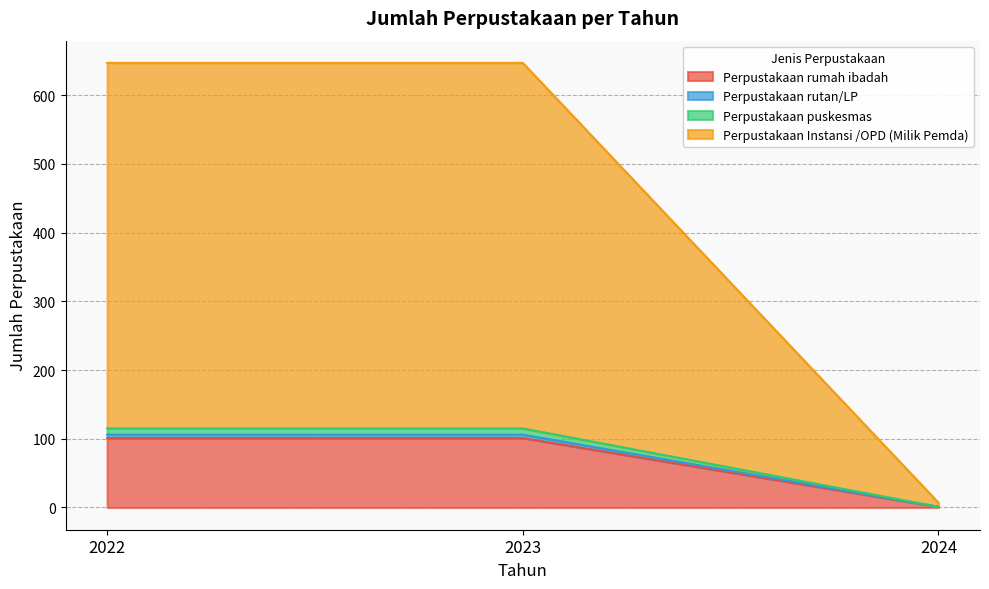

What are all the series names shown in the legend?

Perpustakaan rumah ibadah, Perpustakaan rutan/LP, Perpustakaan puskesmas, Perpustakaan Instansi /OPD (Milik Pemda)